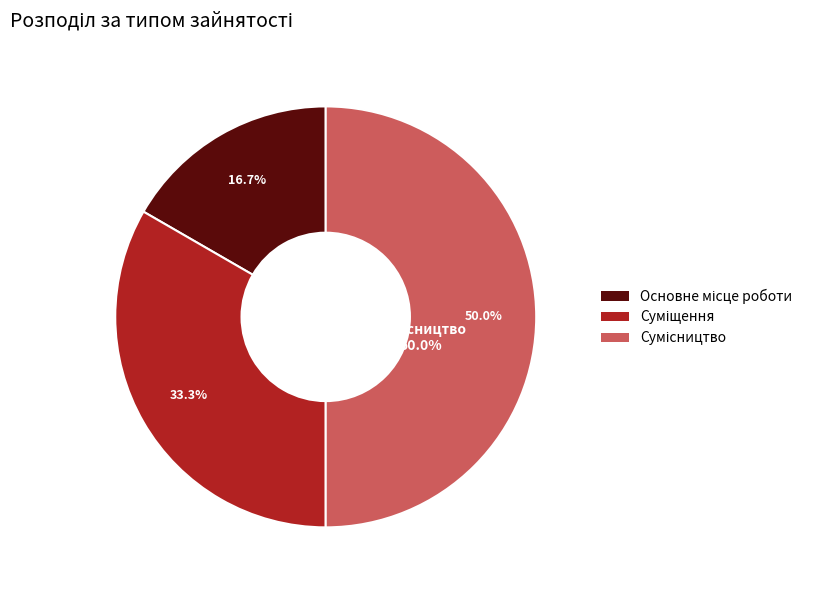

Which has a higher value, Суміщення or Сумісництво?

Сумісництво